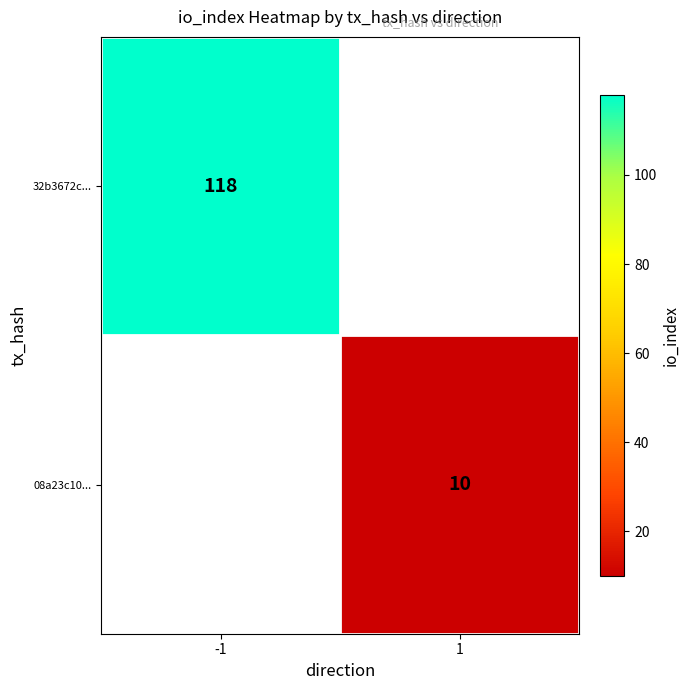

Is it true that 08a23c10... equals 6 at 1?

False